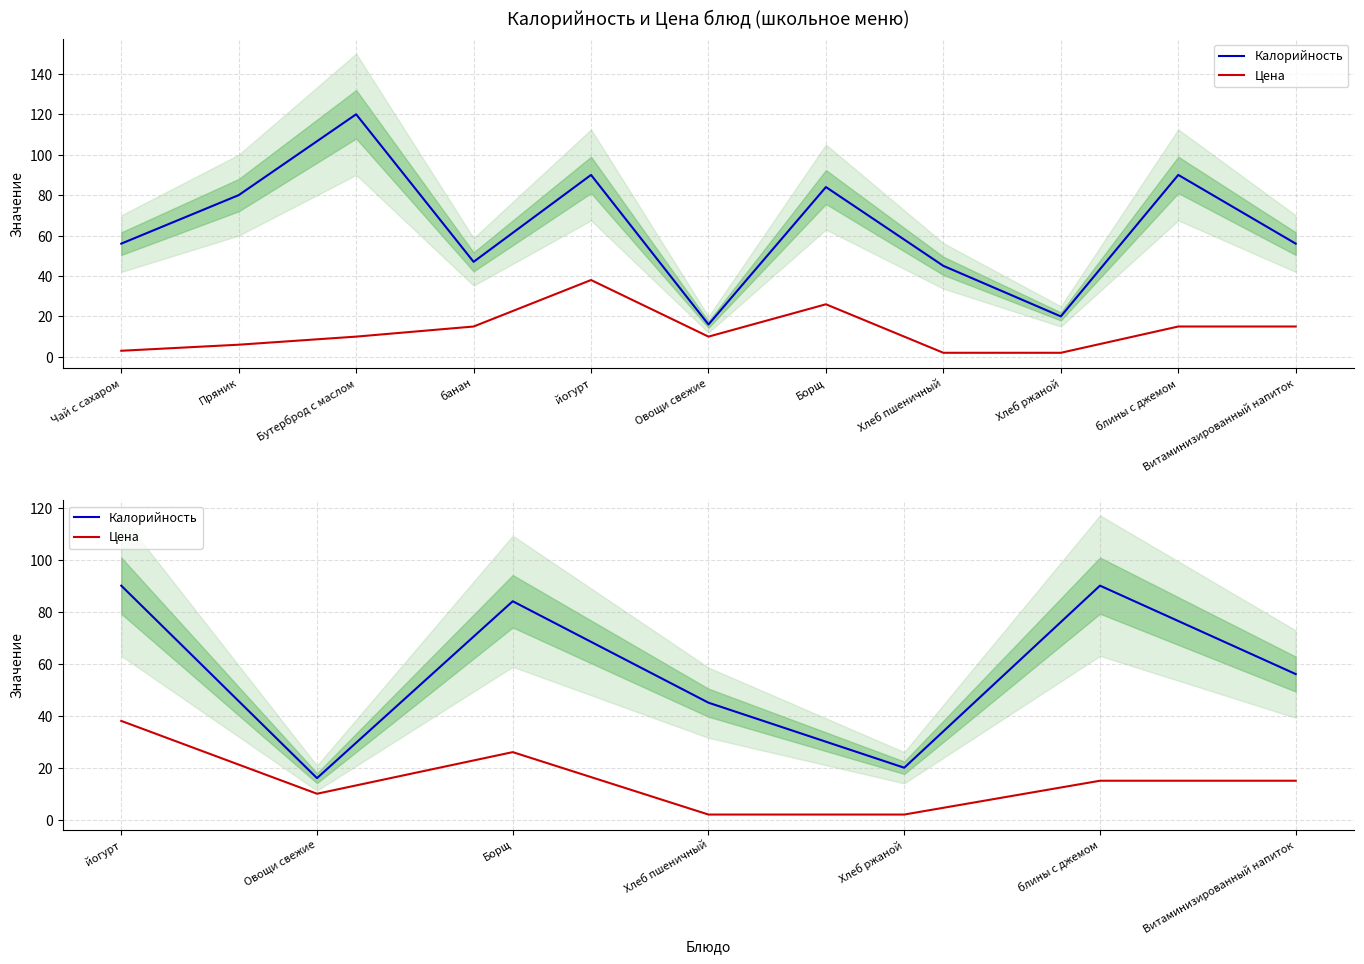

Which has a higher value, Хлеб пшеничный or Витаминизированный напиток?

Витаминизированный напиток